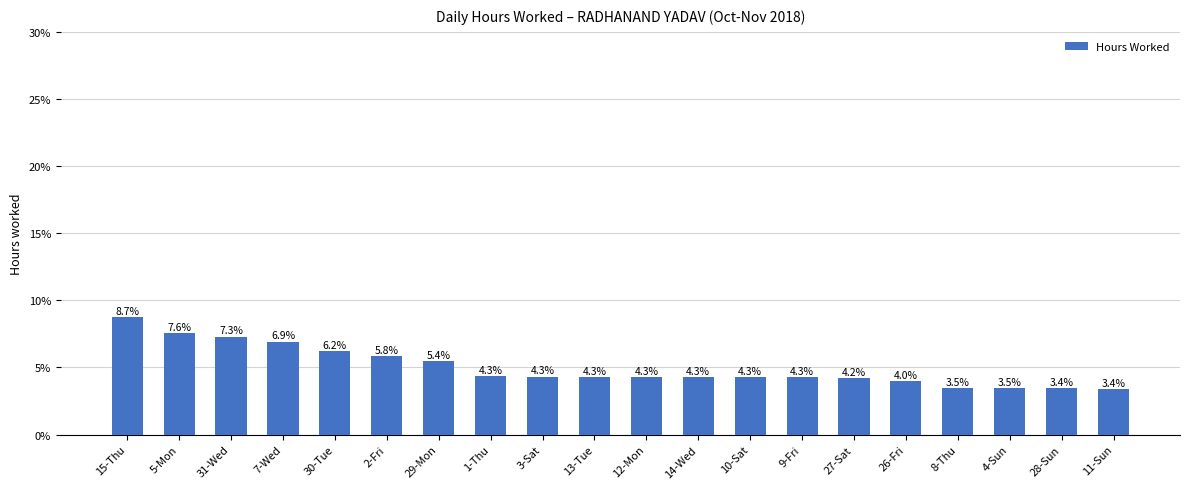

What value does the data have at 11-Sun?

8.7